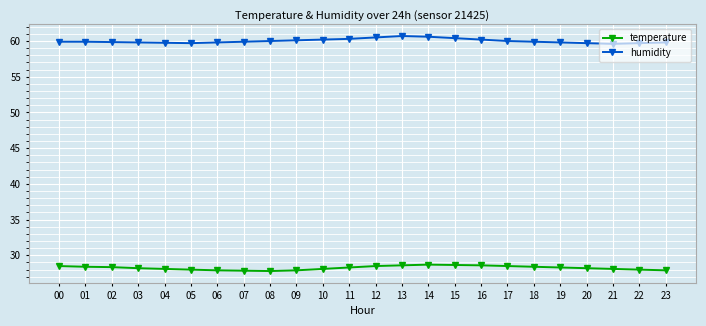

Is it true that humidity equals 42.2 at 13?

False